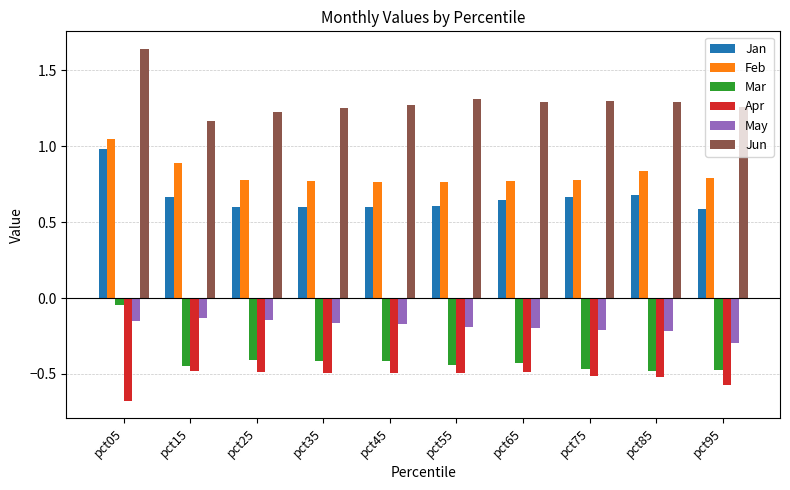

Which category has the lowest value across all series?

pct05